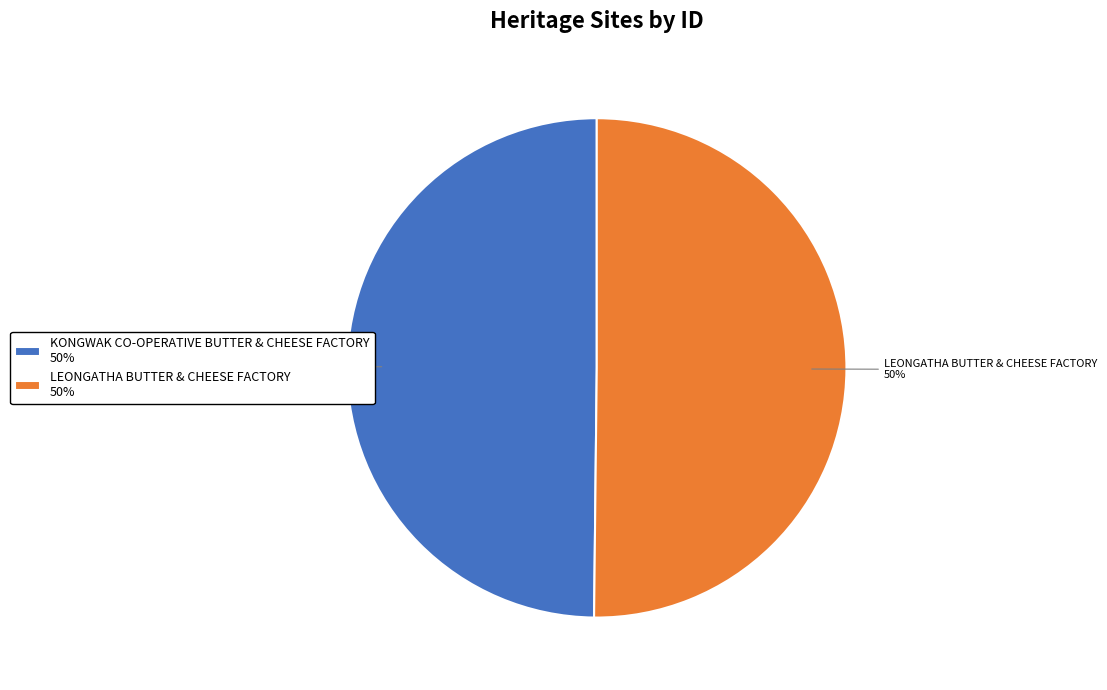

True or false: LEONGATHA BUTTER & CHEESE FACTORY 50% accounts for 65% of the total.

False